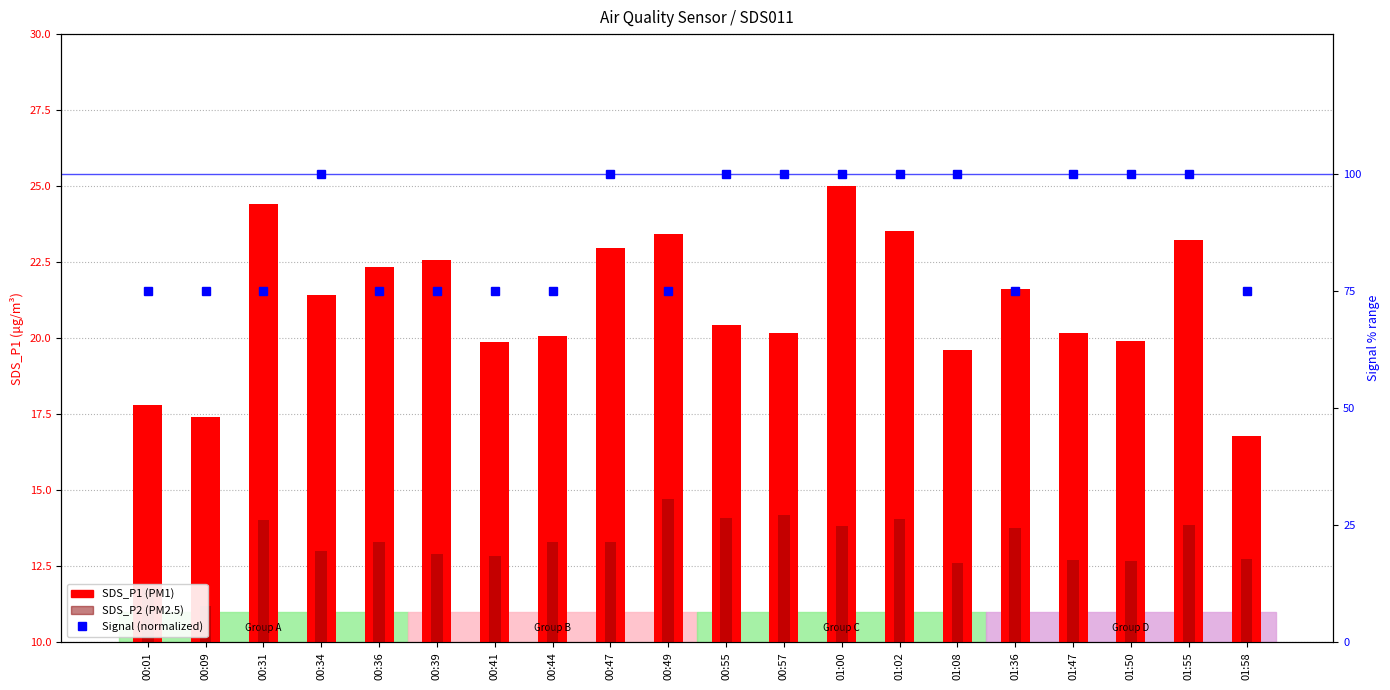

Between 01:50 and 01:02, which is larger?

01:02